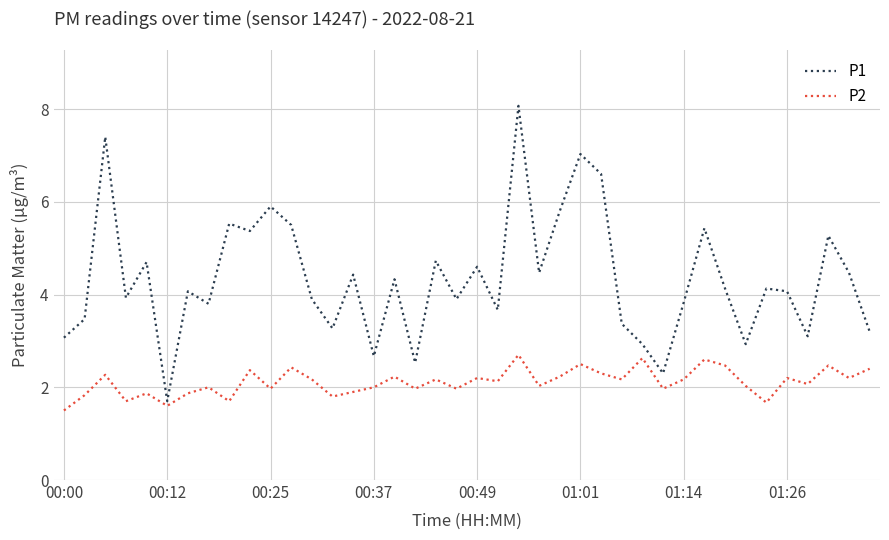

How many distinct data groups are displayed?

2